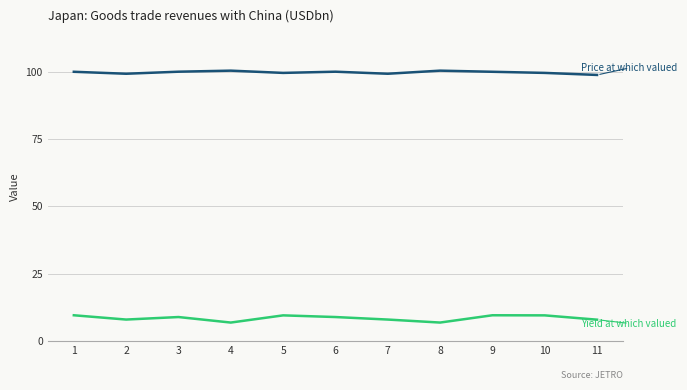

What is the minimum value shown in the chart?

6.8